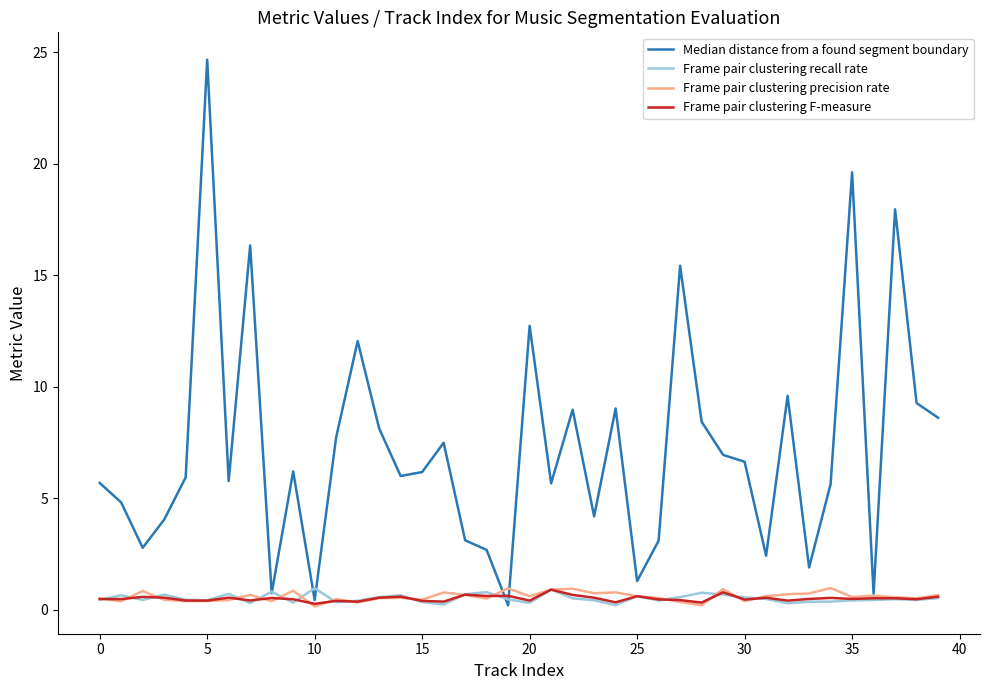

What is the greatest value displayed?

24.7